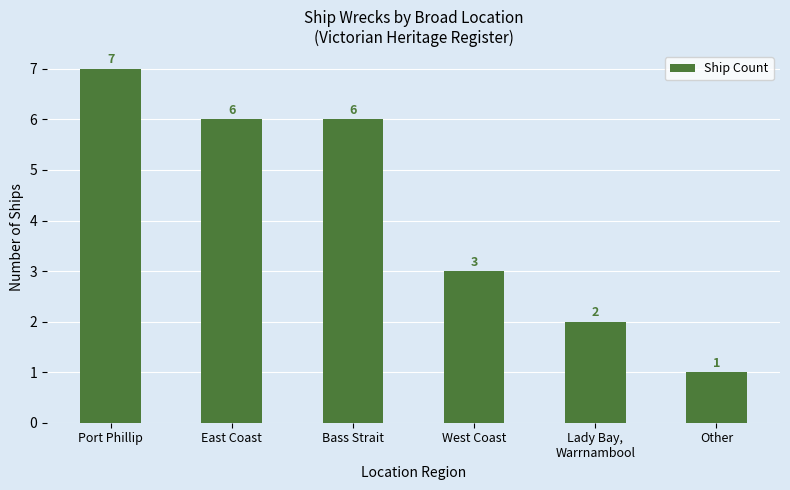

What is the ratio of the value at West Coast to the value at Lady Bay,
Warrnambool?

1.5